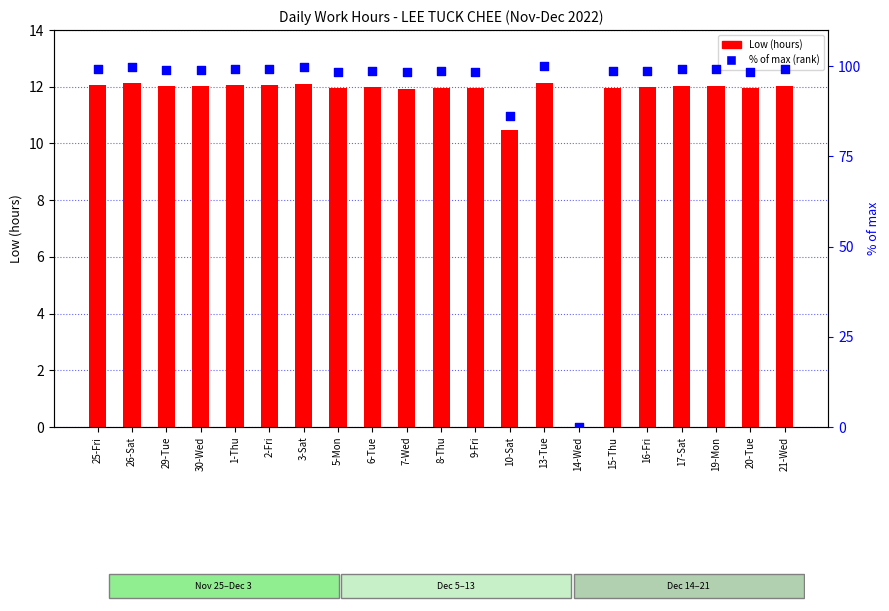

Is the value of Low (hours) at 7-Wed greater than the value of % of max (rank) at 1-Thu?

No